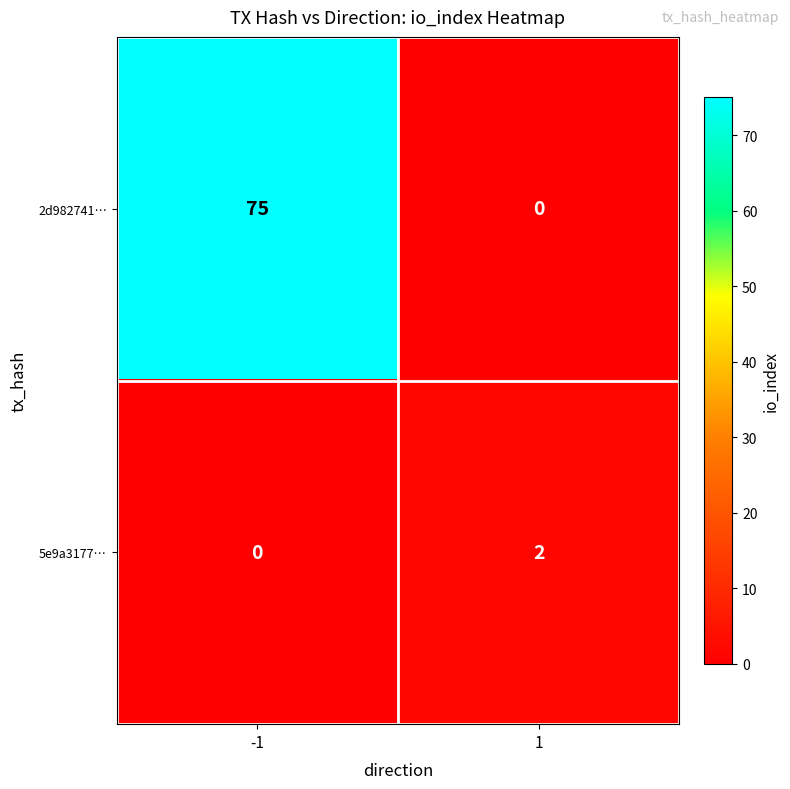

At -1, list the series in order from smallest to largest.

5e9a3177…, 2d982741…